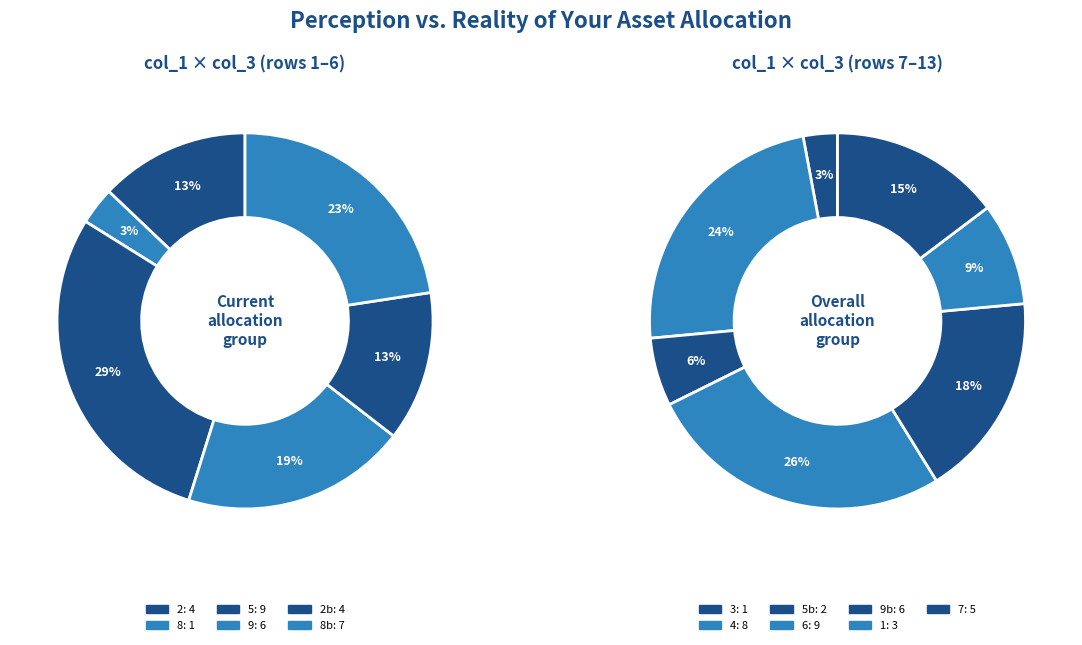

Between 8 and 2, which is larger?

2